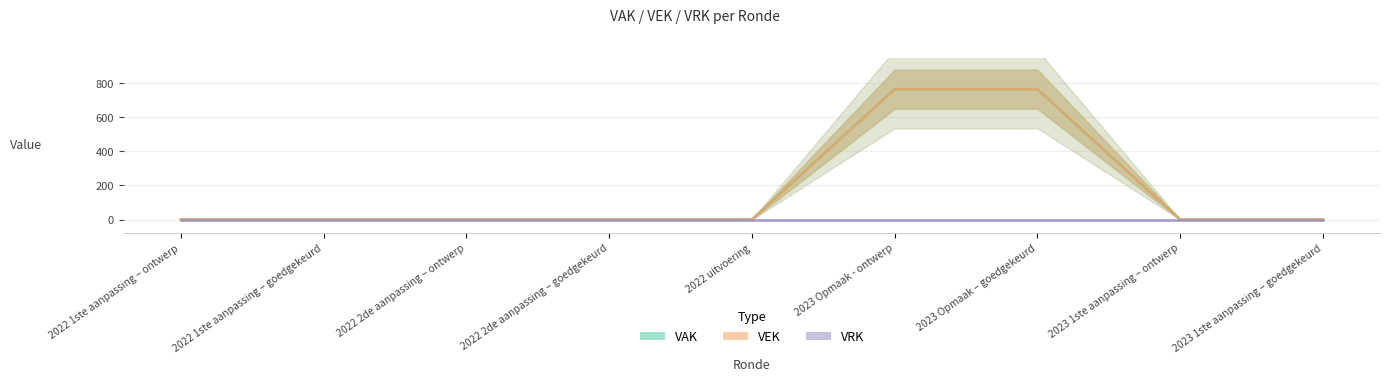

At how many categories does at least one series exceed 668?

2